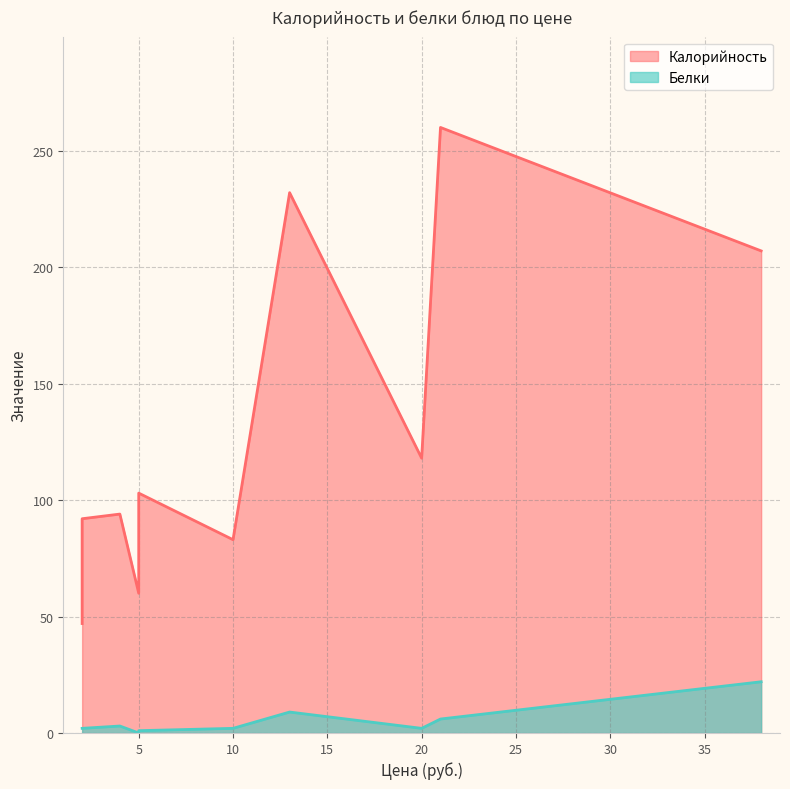

True or false: Калорийность and Белки intersect in this chart.

False